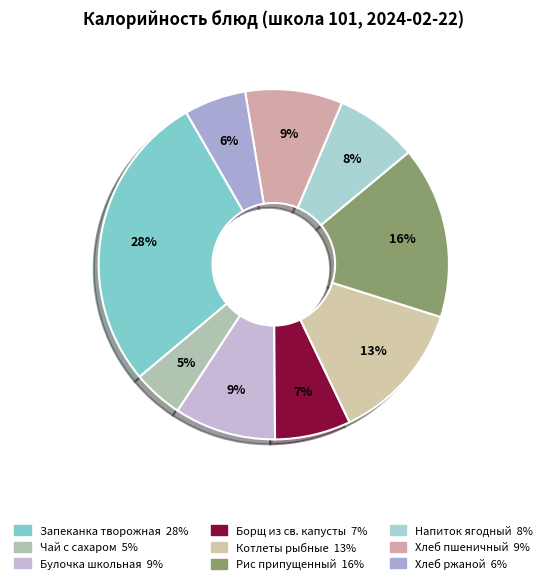

To the nearest percent, what is the average slice percentage?

11%